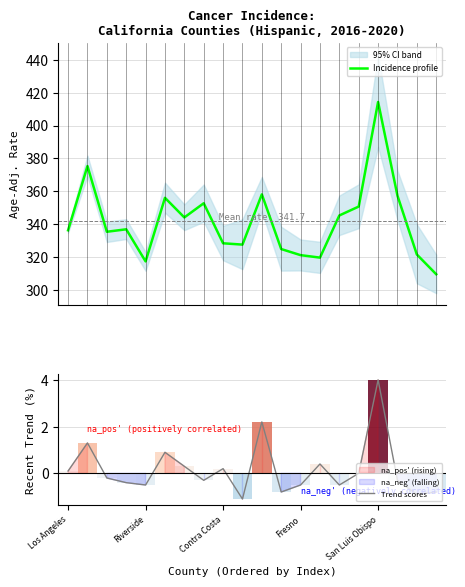

List the series in order of their peak value, lowest first.

Trend scores, Incidence profile